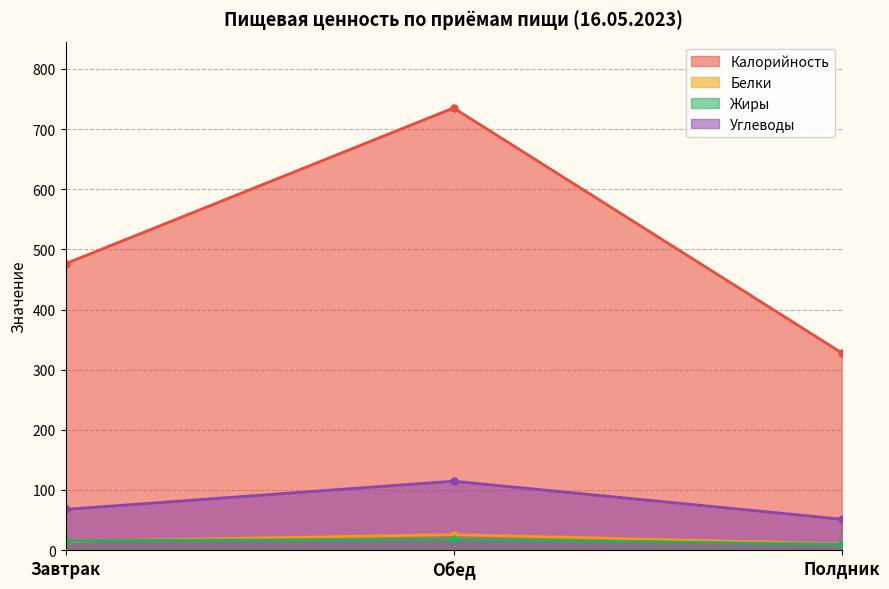

What are all the series names shown in the legend?

Калорийность, Белки, Жиры, Углеводы